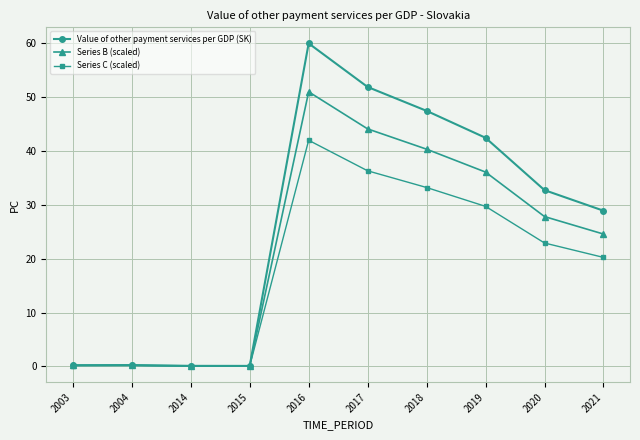

Which series has the widest spread of values?

Value of other payment services per GDP (SK)